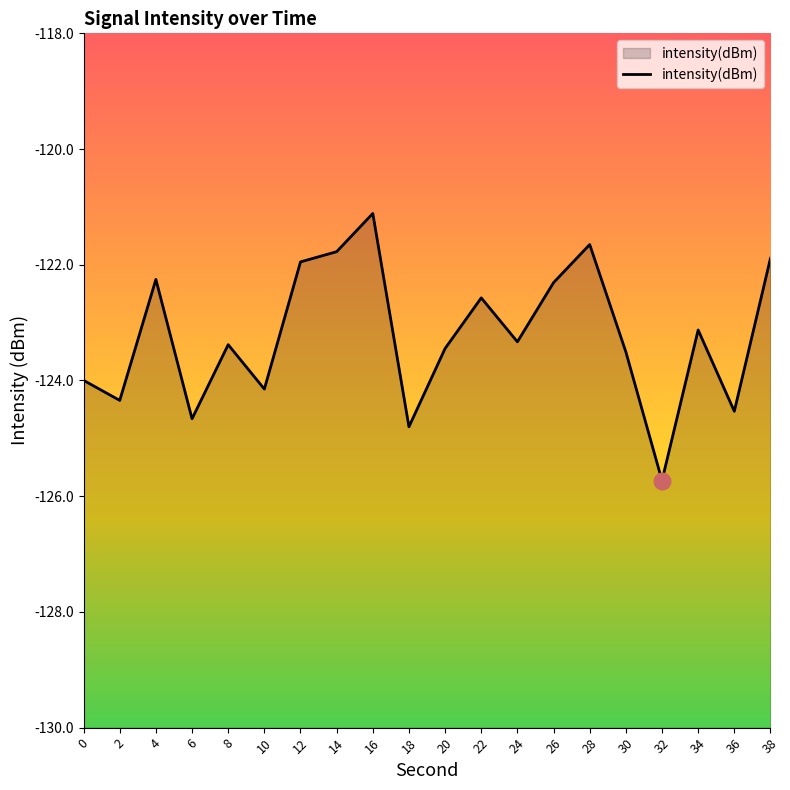

The chart shows a value of -123.1 at 34. True or false?

True